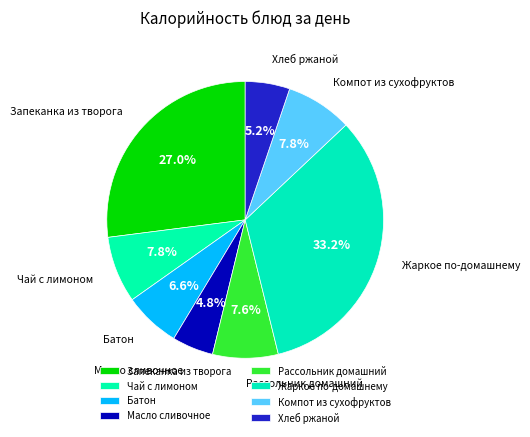

How many slices are in this pie chart?

8